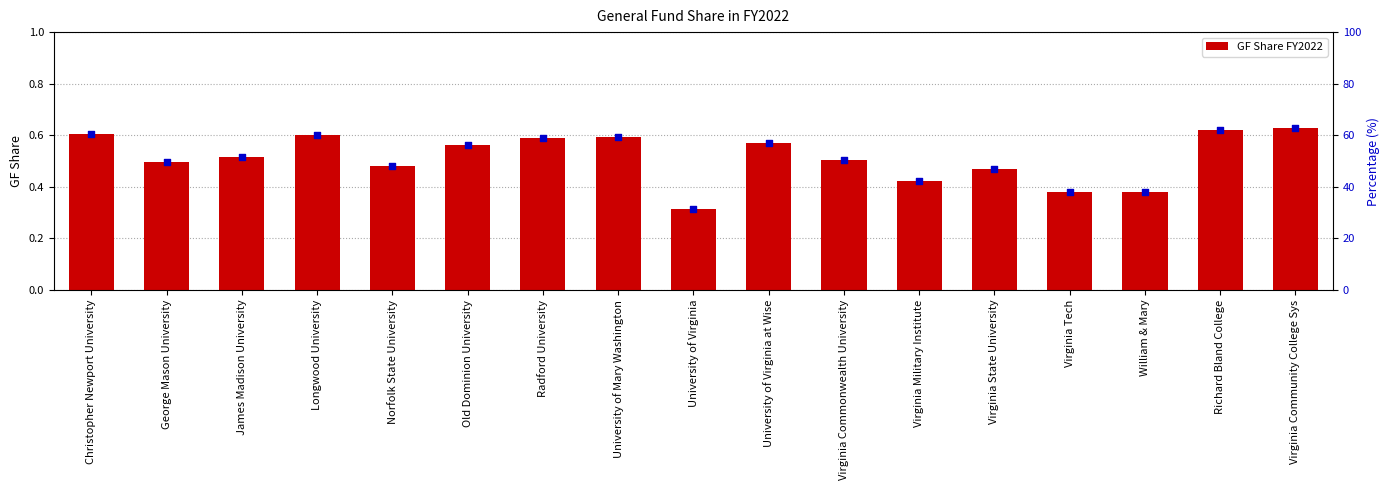

Which series contains the lowest Y value?

GF Share FY2022